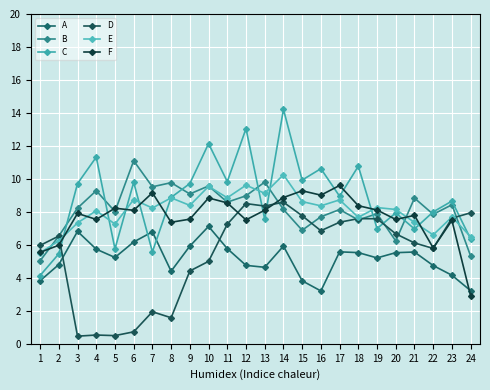

How many intersections are there between A and D?

2